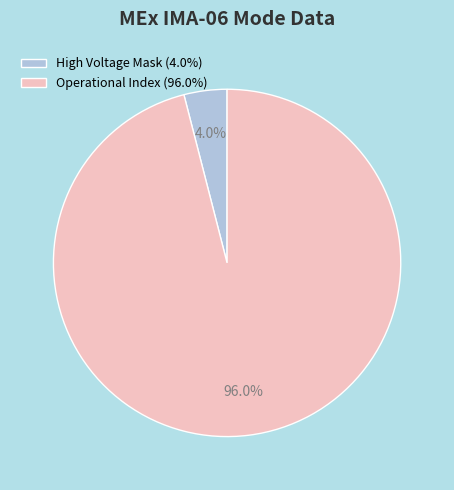

How many segments does this pie chart have?

2